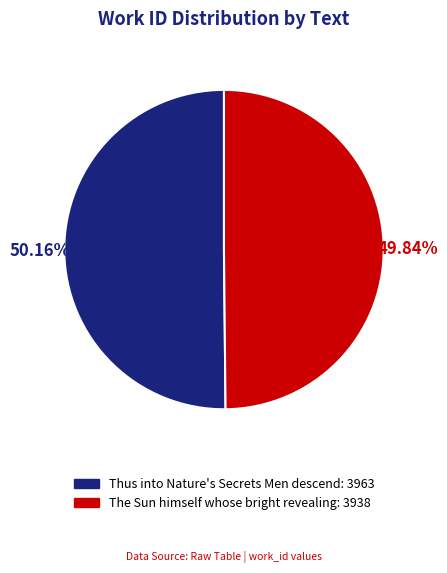

What is the ratio of the value at The Sun himself whose bright revealing: 3938 to the value at Thus into Nature's Secrets Men descend: 3963?

1.0